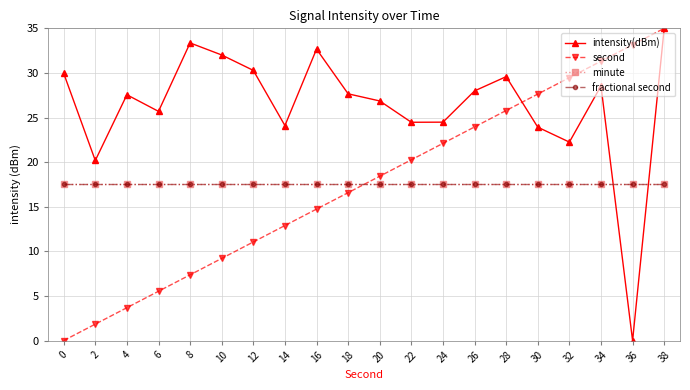

What is the sum of the fractional second values at 26 and 30?

35.0